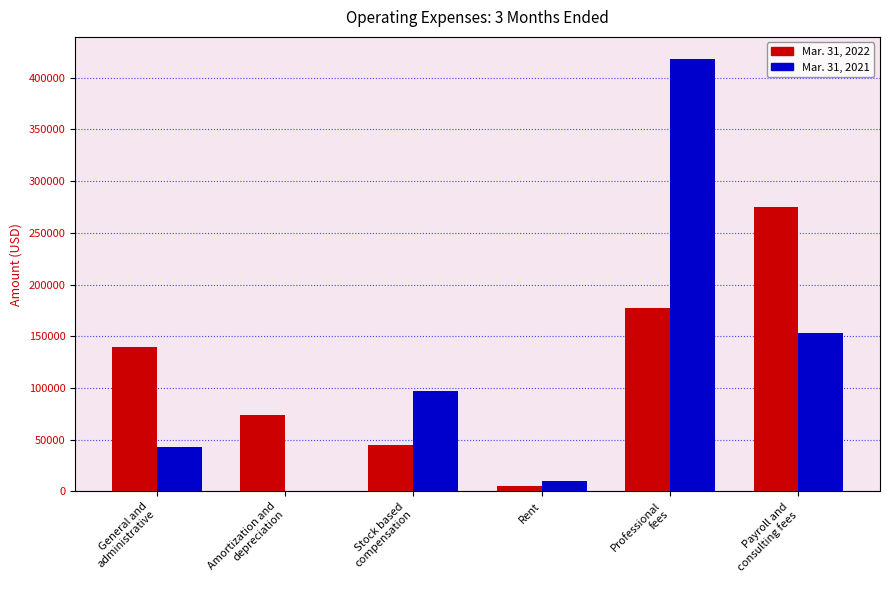

What is the greatest value displayed?

418603